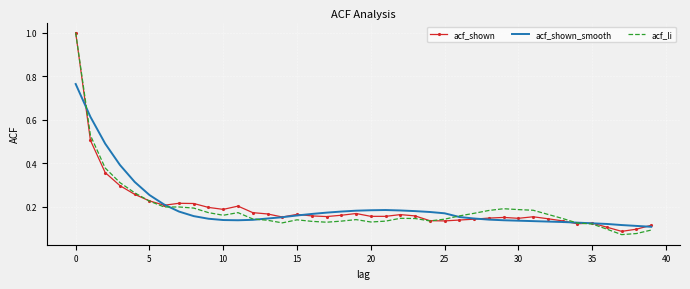

What is the highest value of the acf_shown series?

1.0